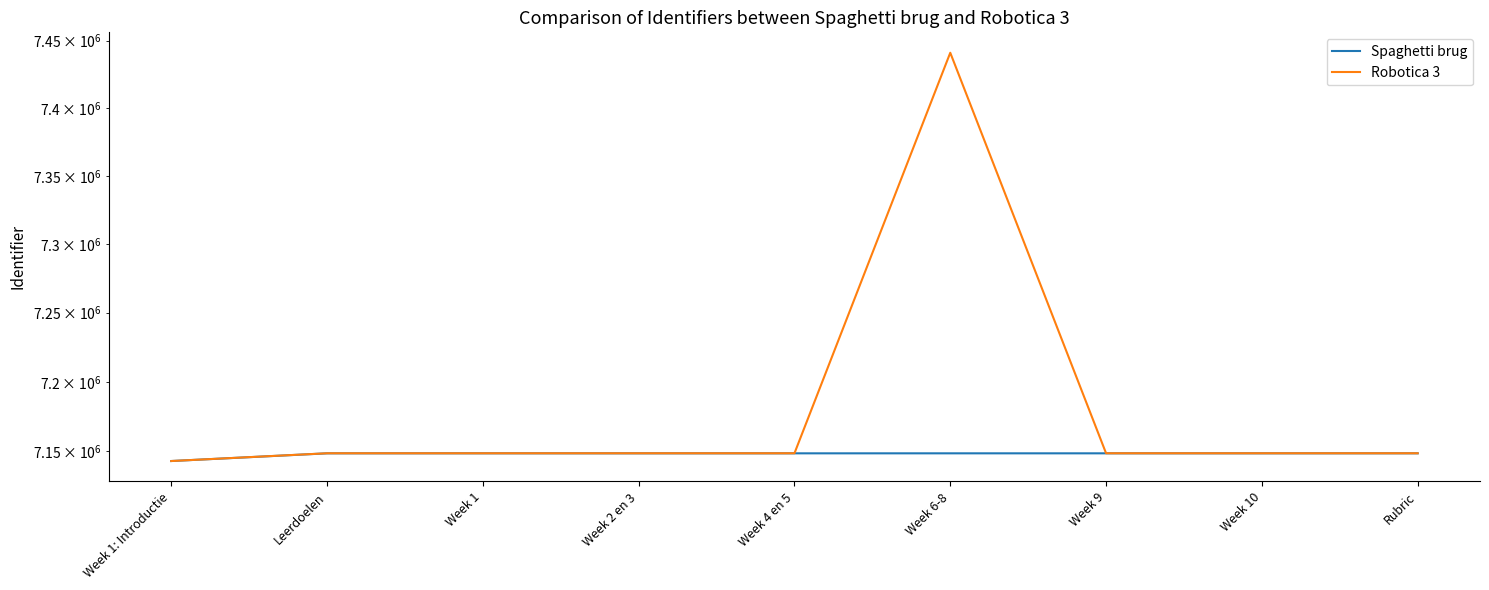

What is the label of the 5th point from the right?

Week 4 en 5